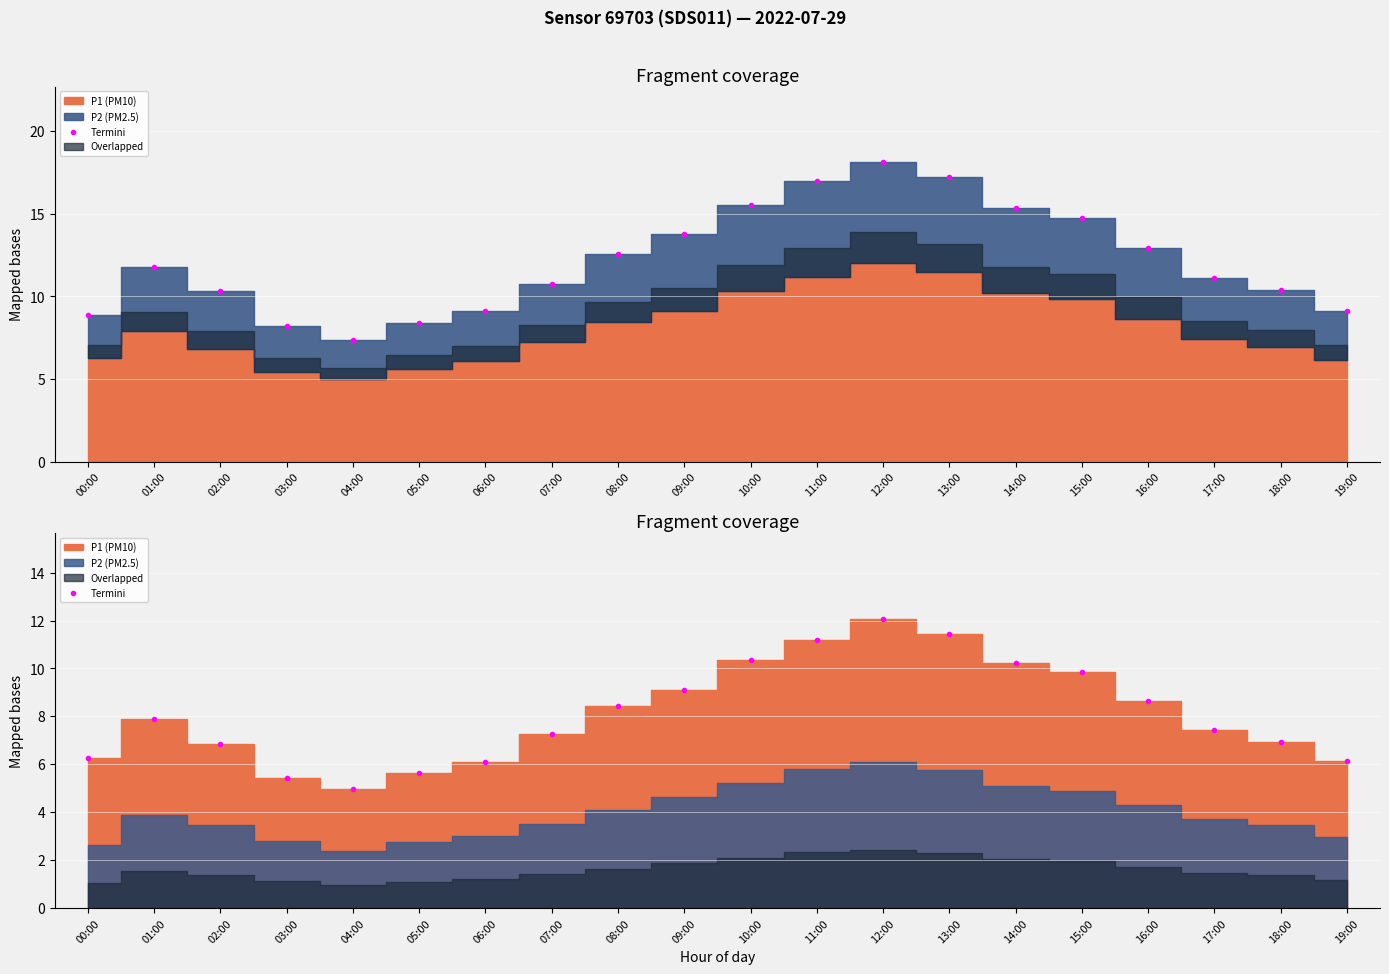

Reading left to right, list all the values displayed in this chart.

00:00=6.3	01:00=7.9	02:00=6.8	03:00=5.4	04:00=5.0	05:00=5.6	06:00=6.1	07:00=7.2	08:00=8.4	09:00=9.1	10:00=10.3	11:00=11.2	12:00=12.1	13:00=11.4	14:00=10.2	15:00=9.9	16:00=8.7	17:00=7.4	18:00=6.9	19:00=6.2